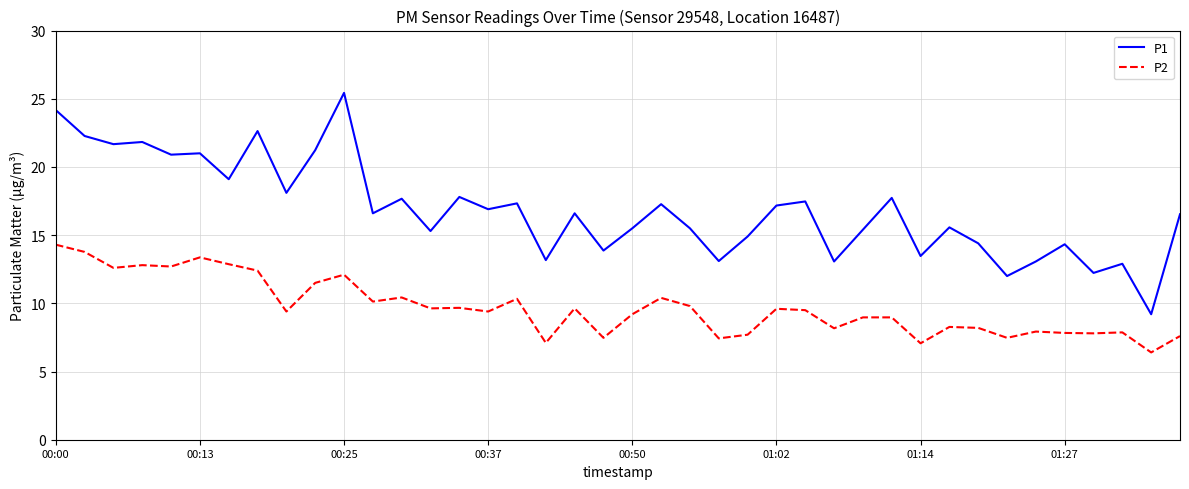

True or false: P1 and P2 cross at least once.

False